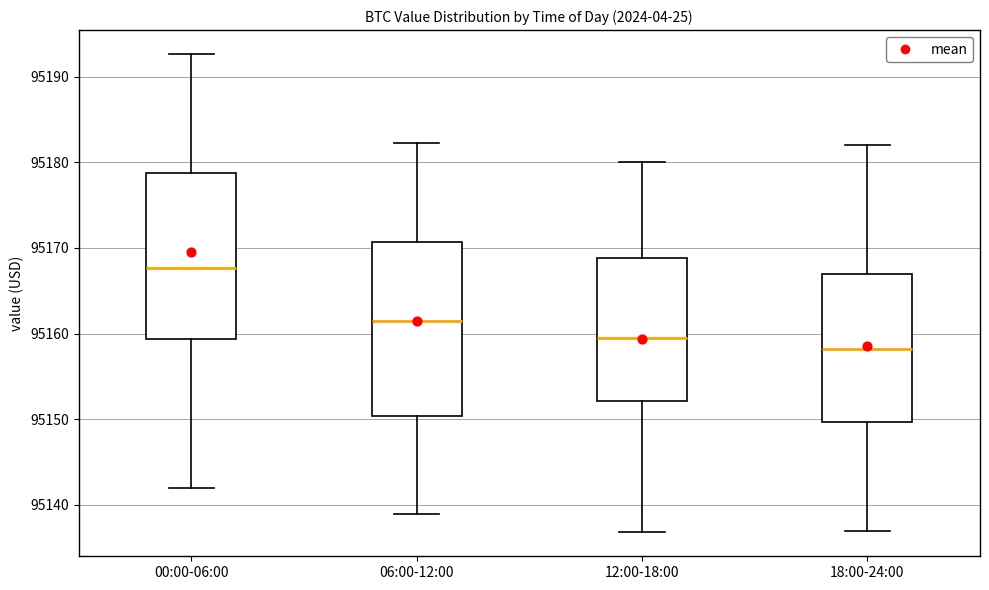

Reading left to right, transcribe this box plot: for each box, give where its median line is, the range the box spans, and where its two whiskers end, as read against the y-axis. The values are not printed on the chart, so give them approximately, as read against the axis.

00:00-06:00: median 95168, box 95159 to 95179, whiskers 95142 to 95193
06:00-12:00: median 95161, box 95150 to 95171, whiskers 95139 to 95182
12:00-18:00: median 95160, box 95152 to 95169, whiskers 95137 to 95180
18:00-24:00: median 95158, box 95150 to 95167, whiskers 95137 to 95182